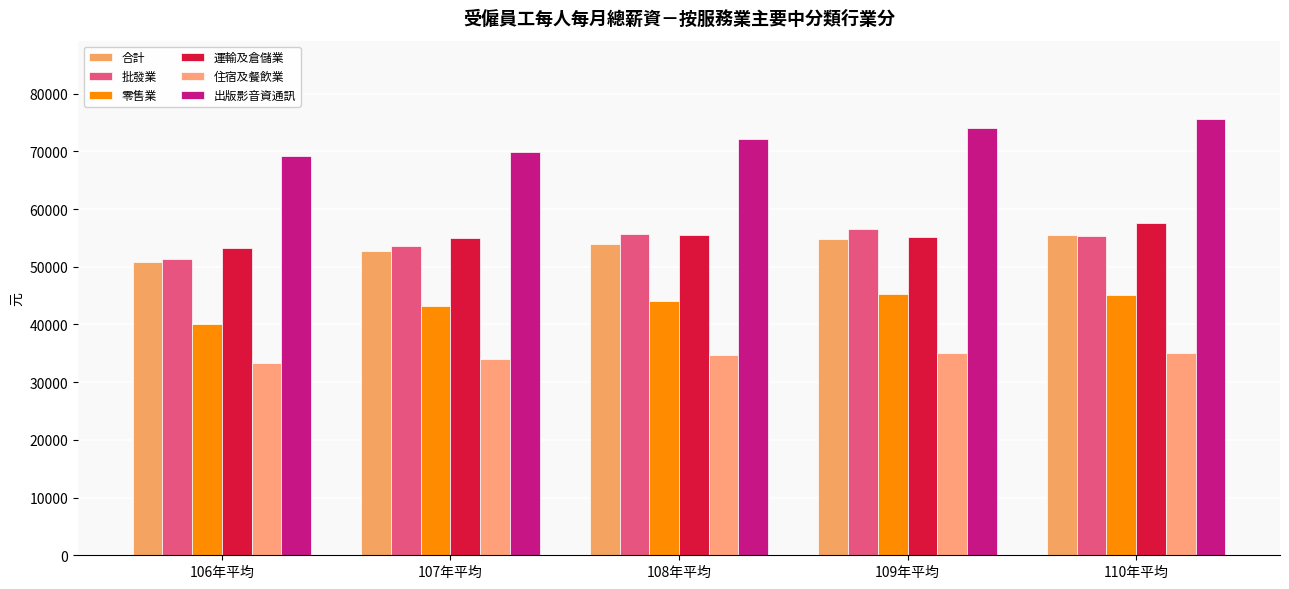

Where is 批發業 nearest to the value 53957?

107年平均